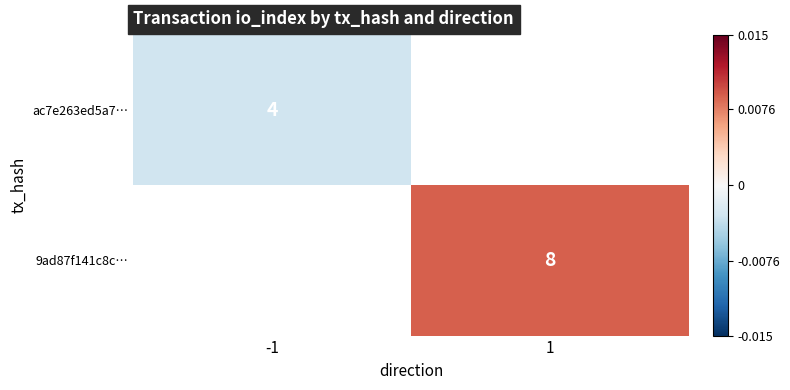

Is the value of 9ad87f141c8c… at 1 greater than the value of ac7e263ed5a7… at -1?

Yes